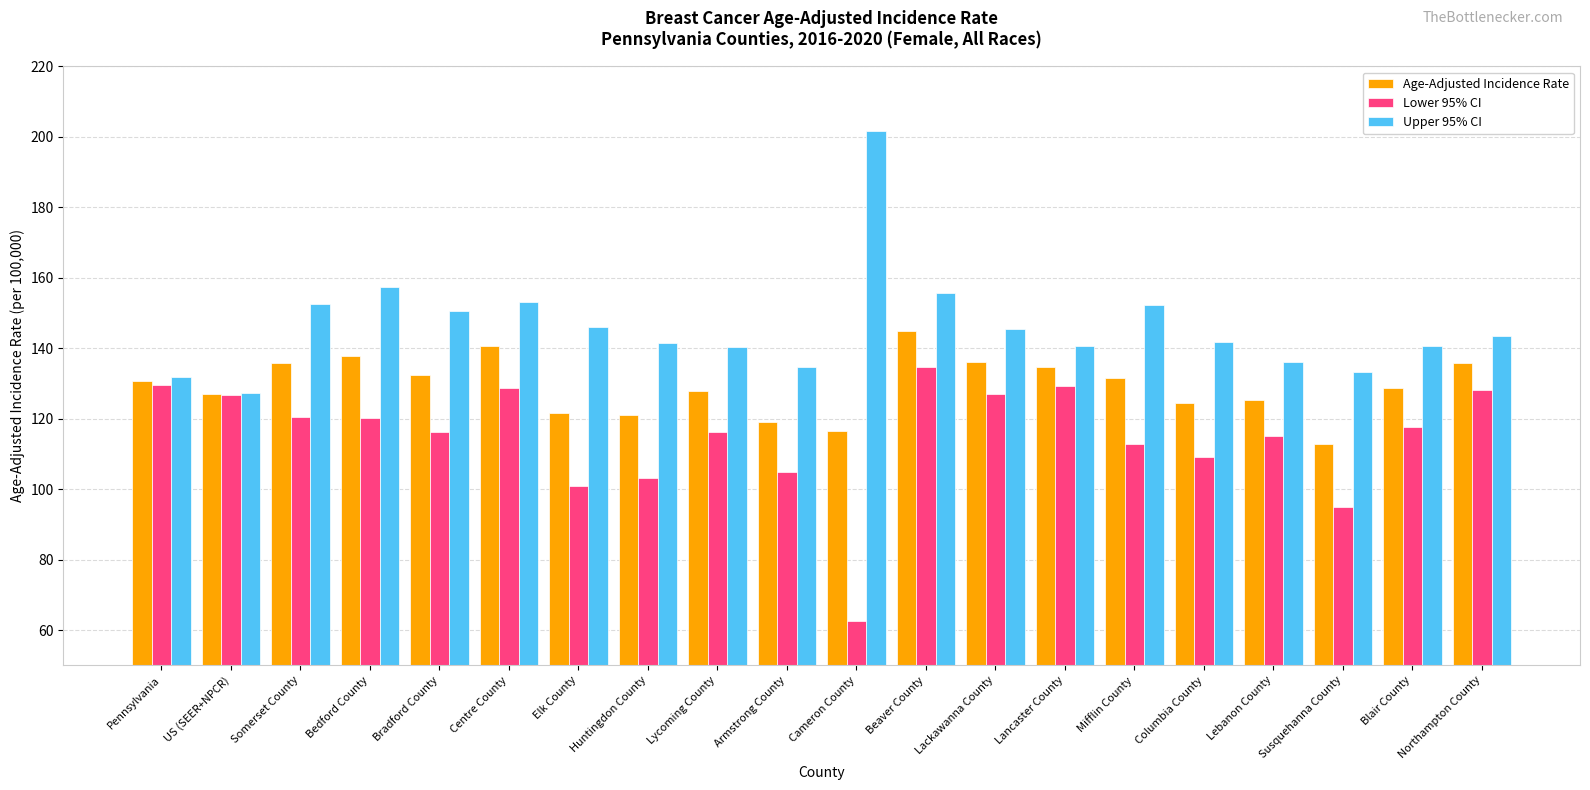

True or false: Upper 95% CI has a value of 92.8 at Elk County.

False